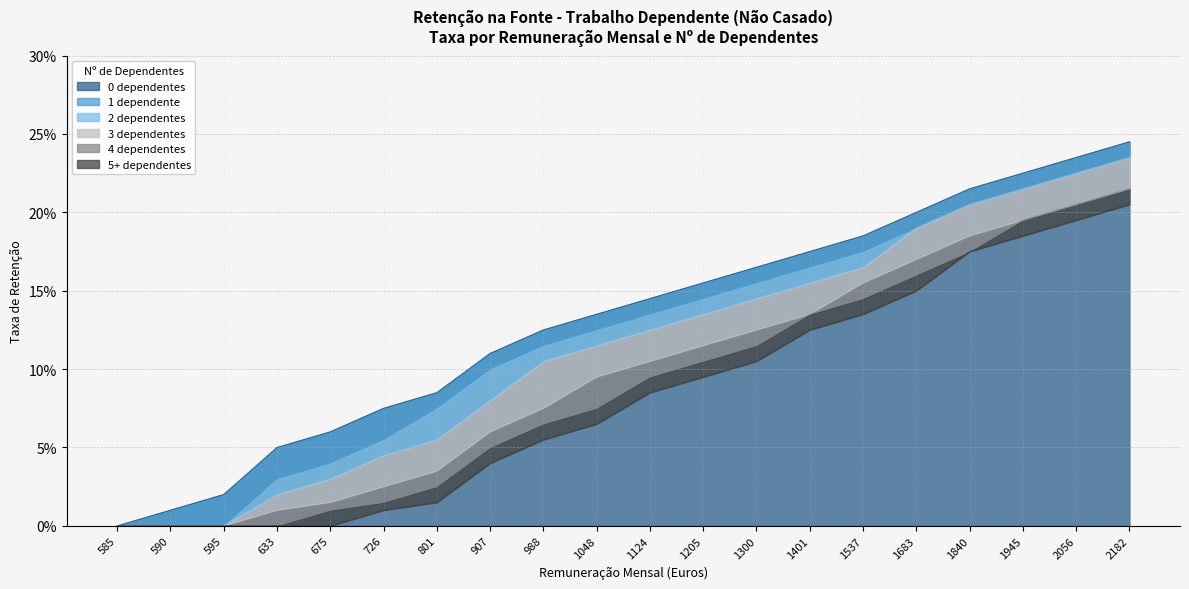

At how many categories does at least one series exceed 0?

19